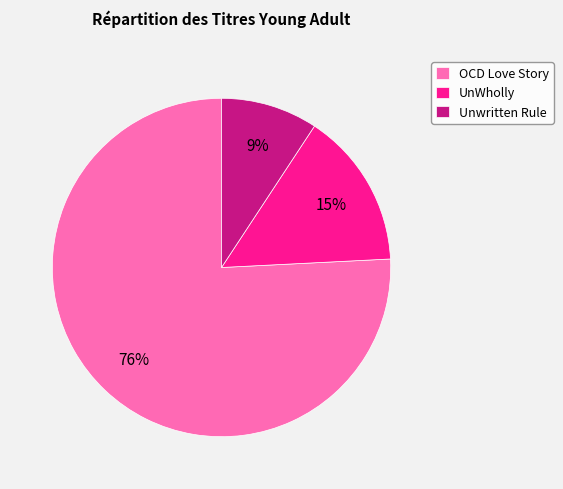

Which slice is the largest?

OCD Love Story